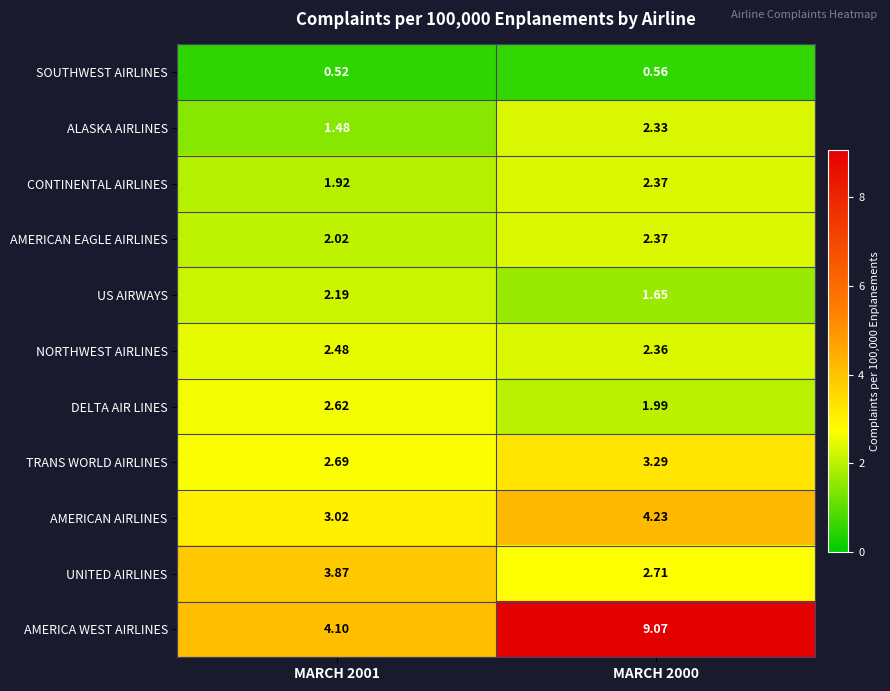

How many series are shown in this chart?

11